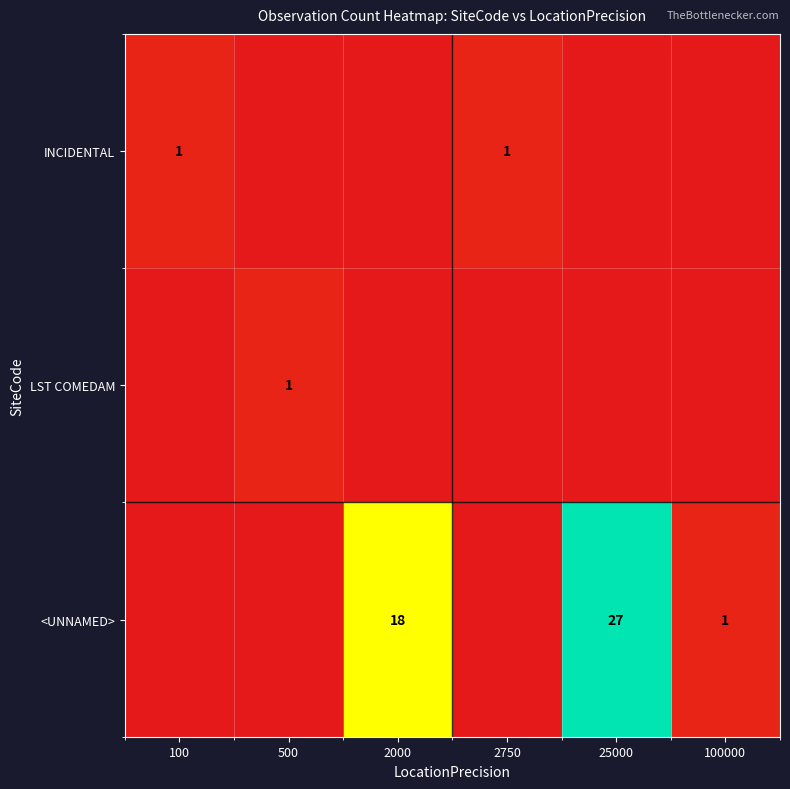

The LST COMEDAM series shows 1 at 500. True or false?

True